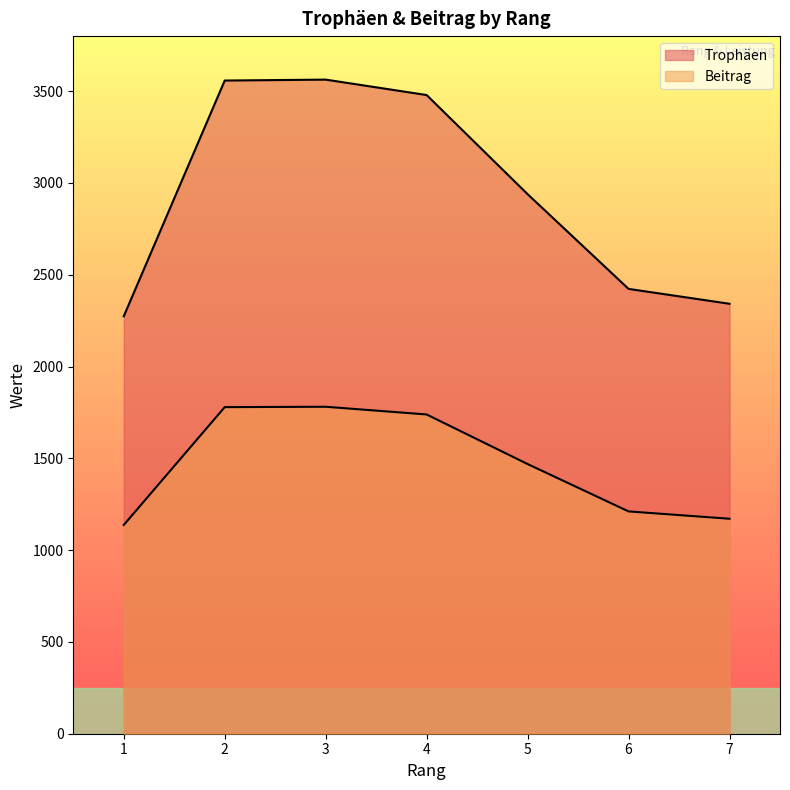

What is the sum of the Beitrag values at 3 and 5?

3250